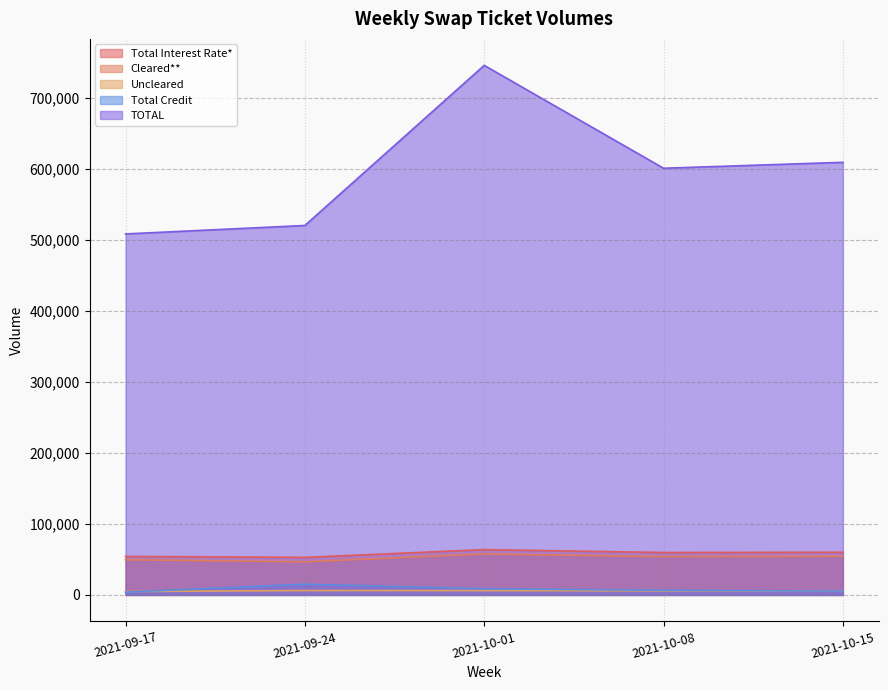

Where does the Cleared** series first go above 53972?

2021-10-01